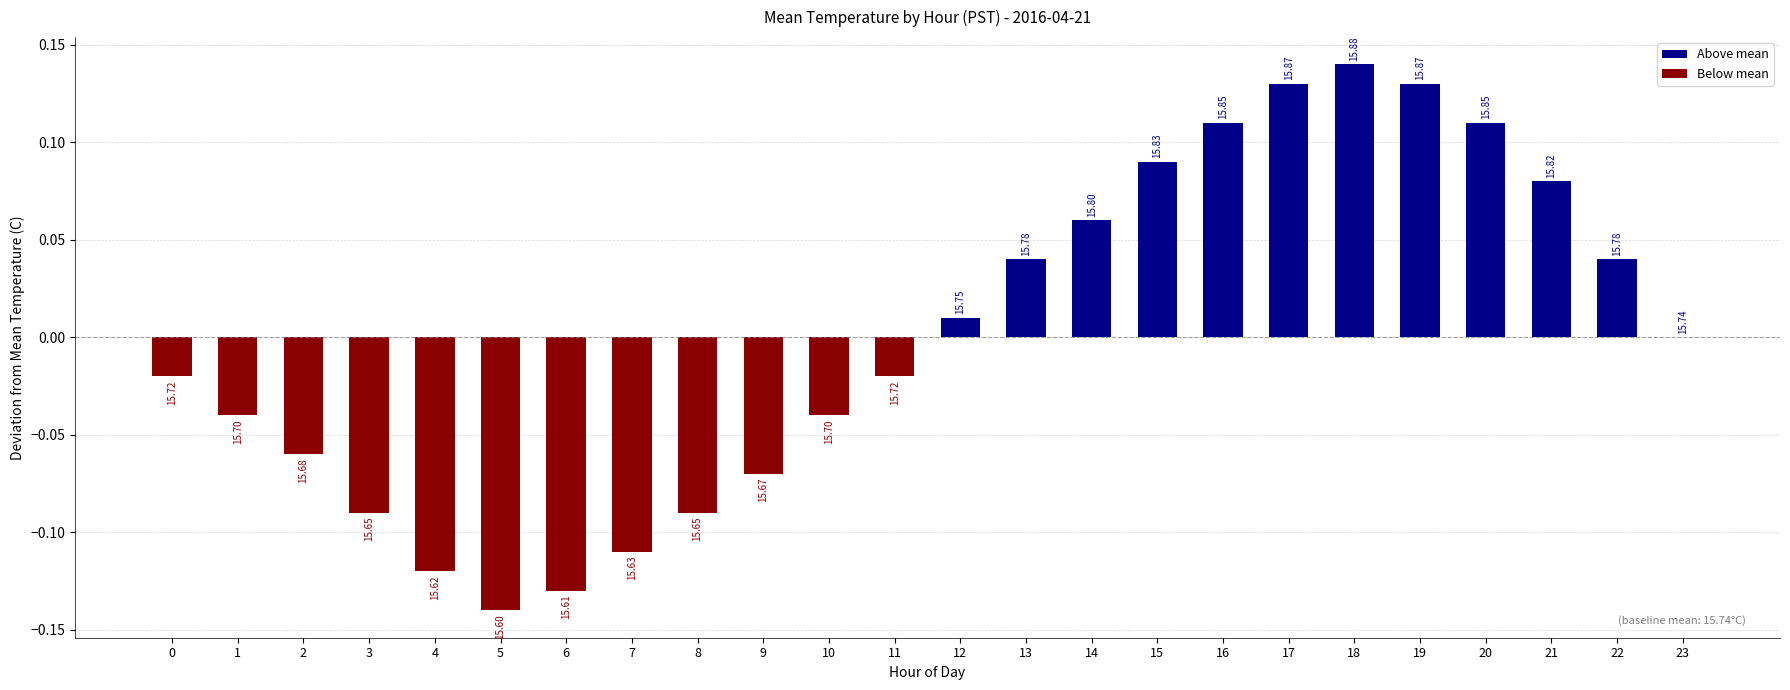

Are the bars horizontal?

No